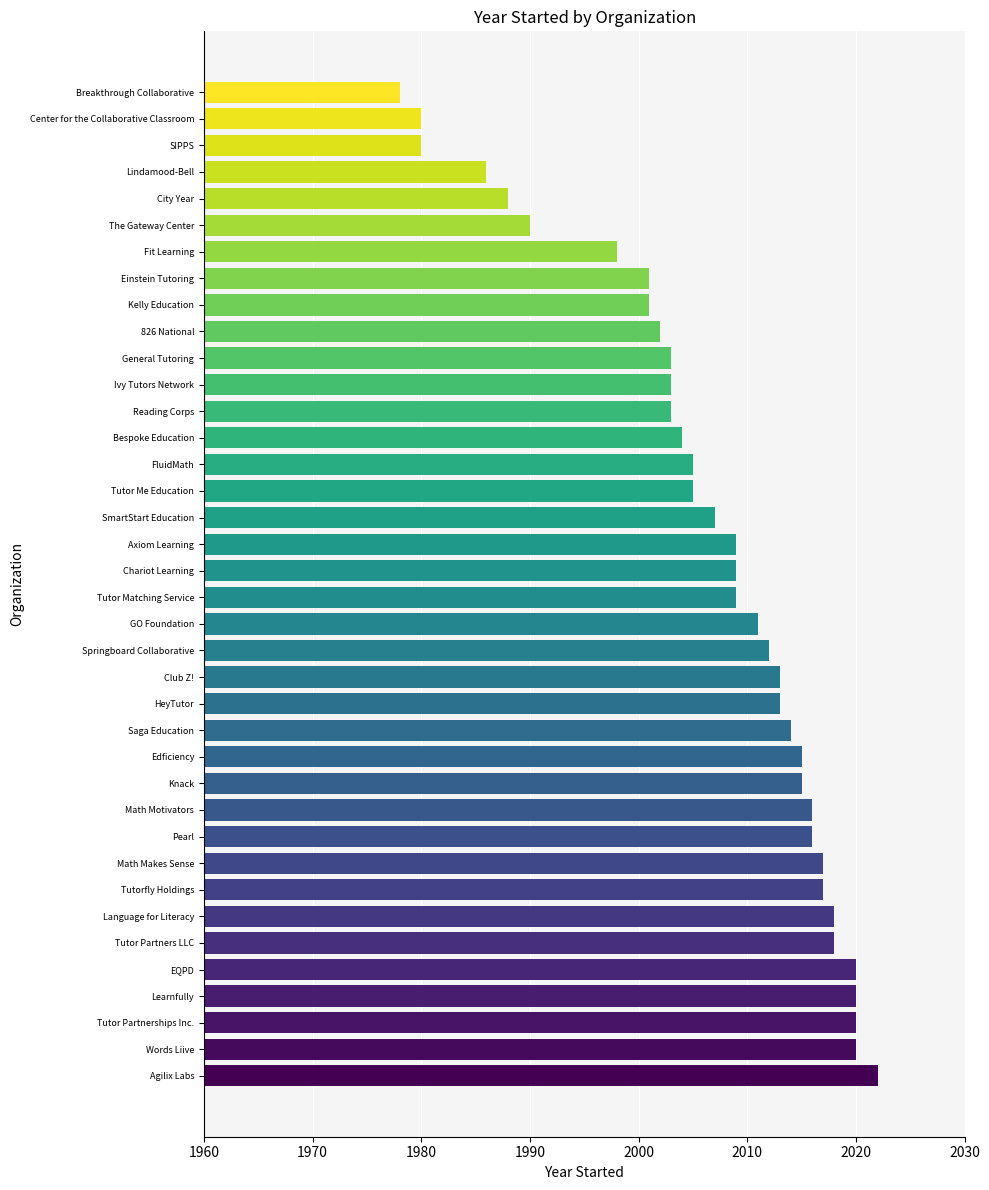

What is the difference between the second highest and minimum values?

42